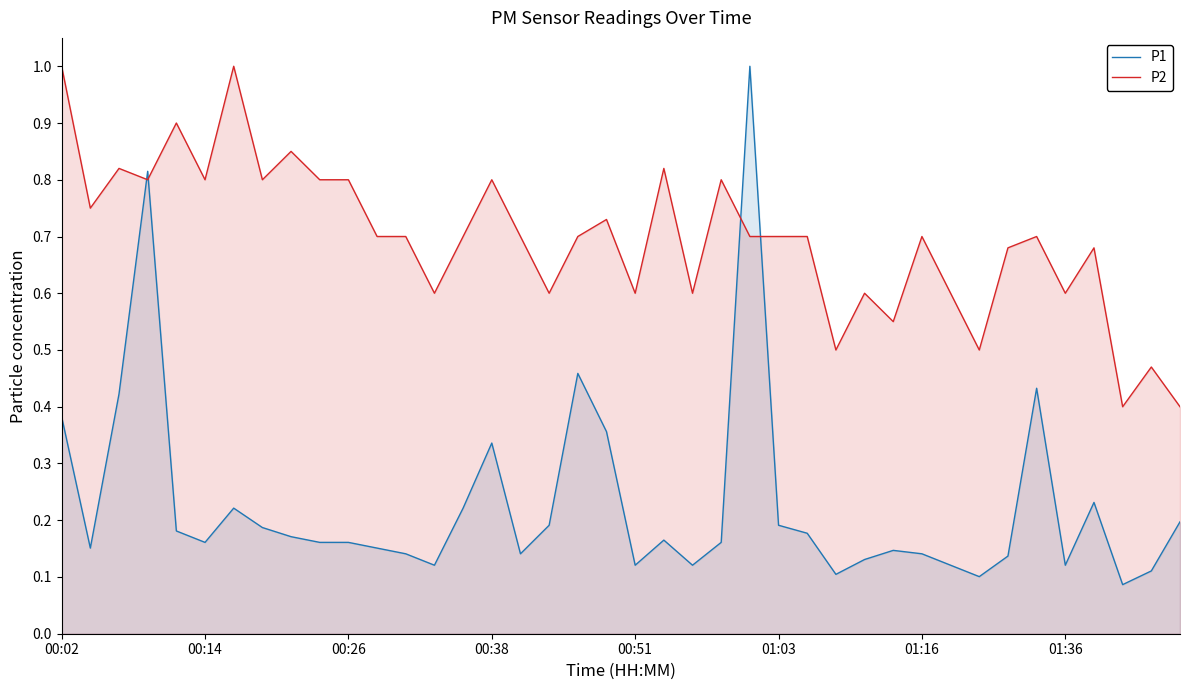

Is the value of P1 at 11 greater than the value of P2 at 13?

No